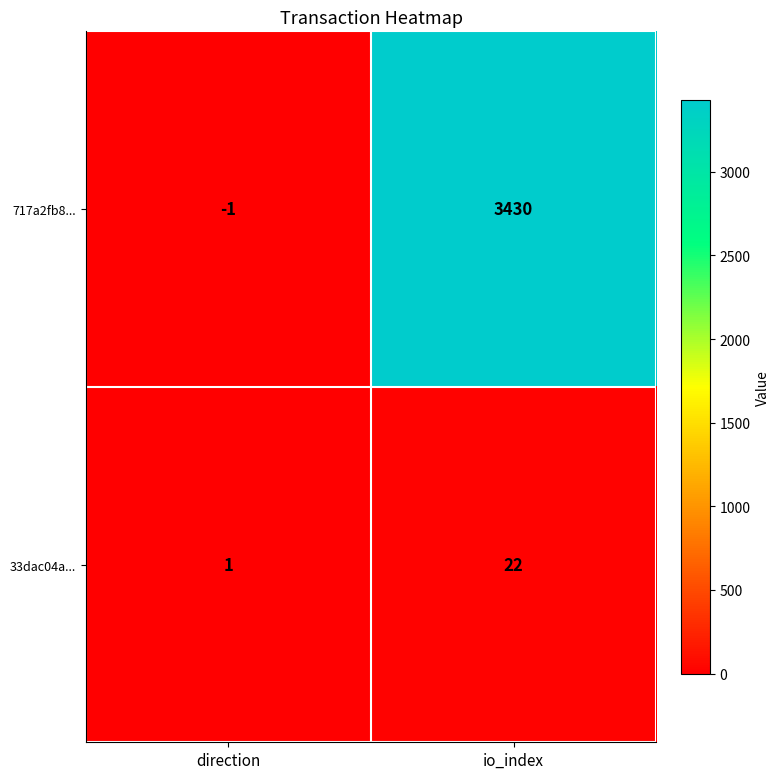

Reading left to right, transcribe all the data shown in this chart.

717a2fb8...: -1	3430
33dac04a...: 1	22